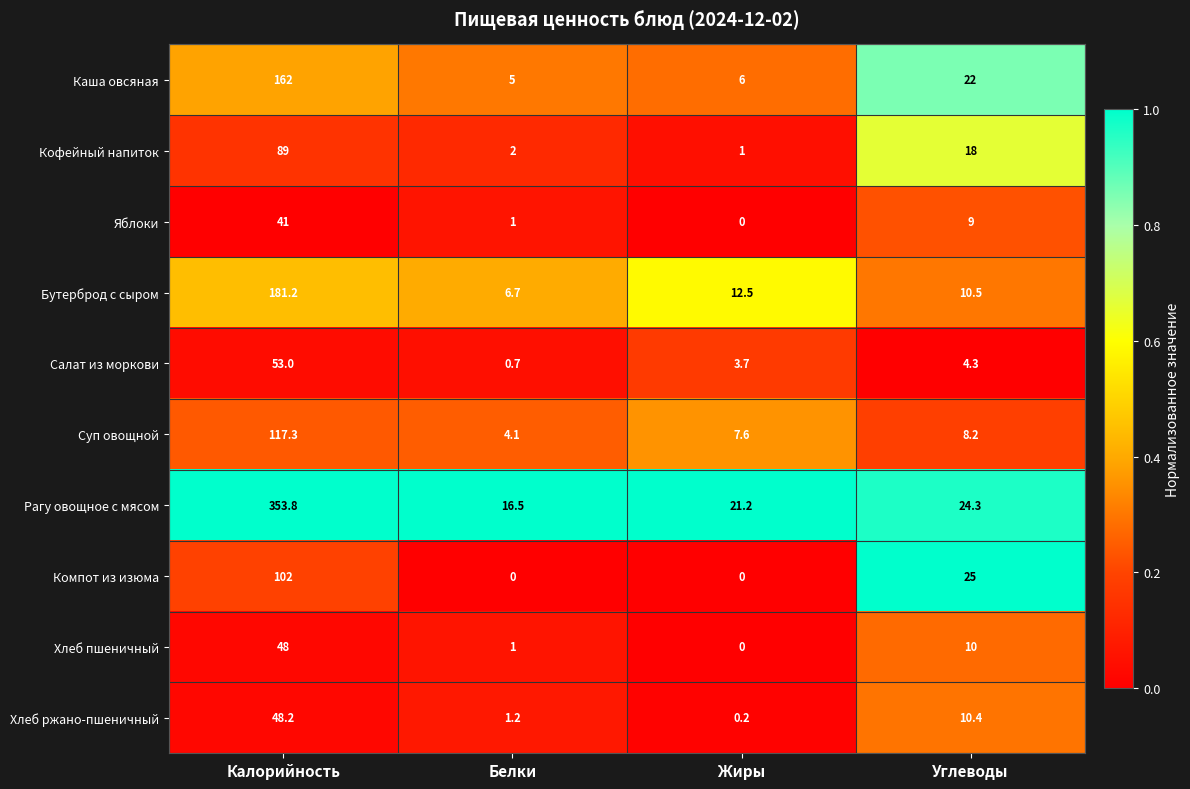

What is the difference between the highest and lowest values at Углеводы?

20.7